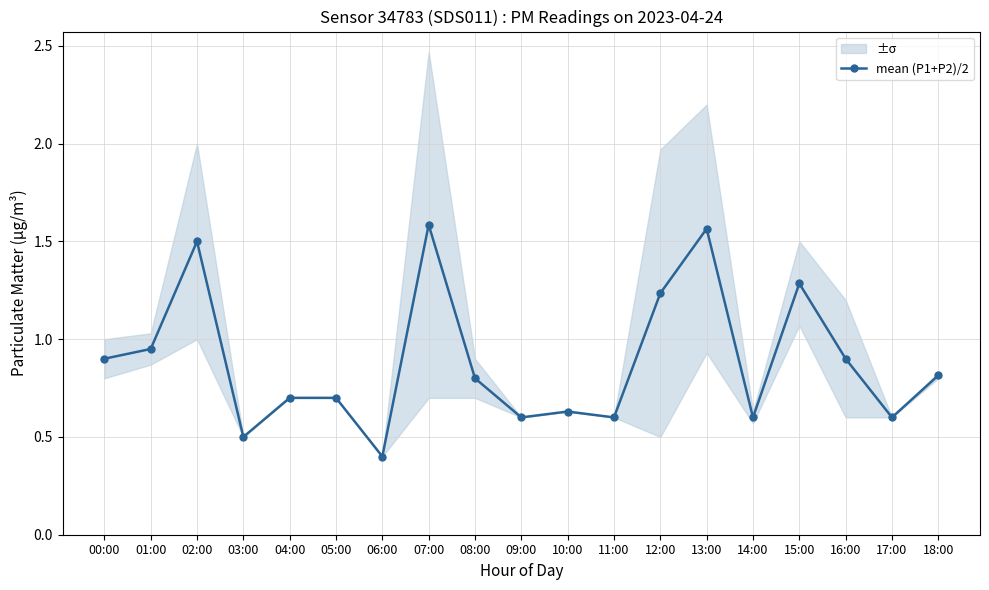

Which has a higher value, 14:00 or 16:00?

16:00